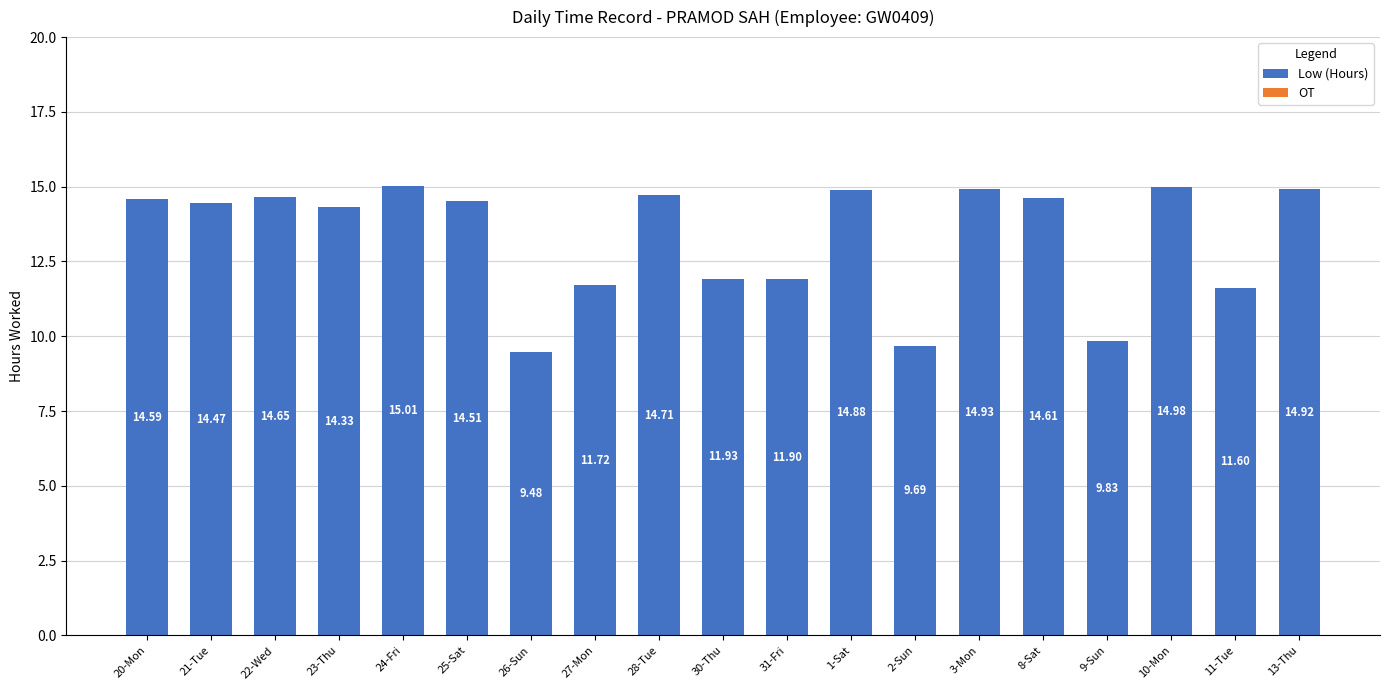

What is the ratio of the value at 21-Tue to the value at 13-Thu?

1.0